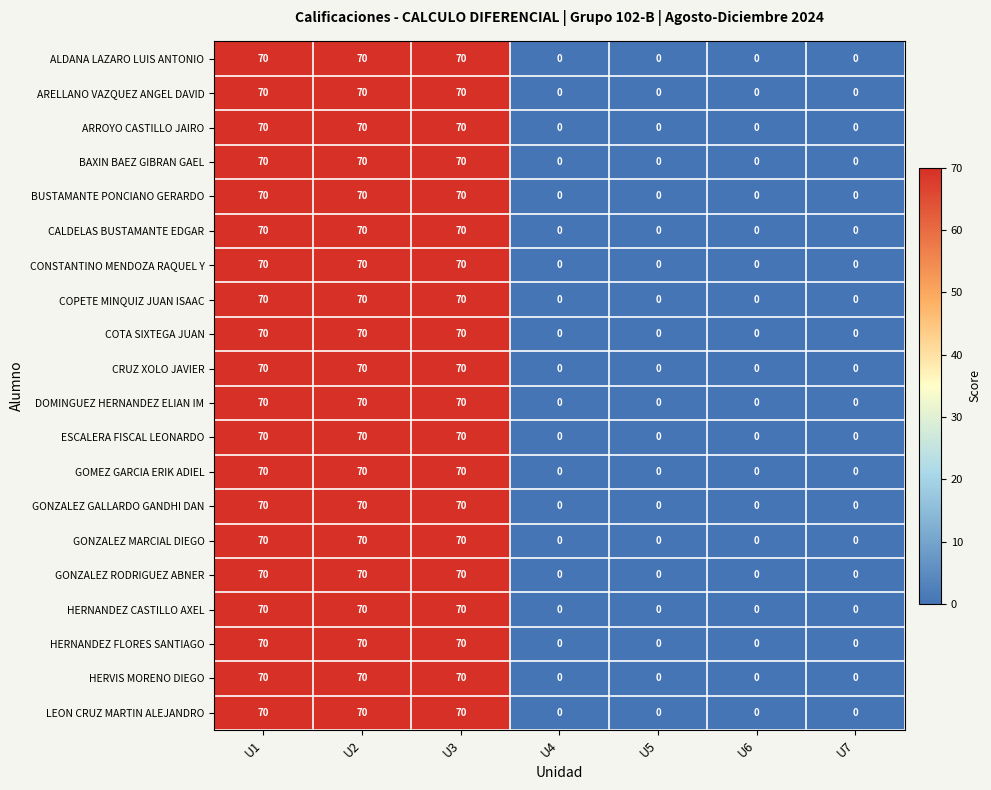

What is the greatest value displayed?

70